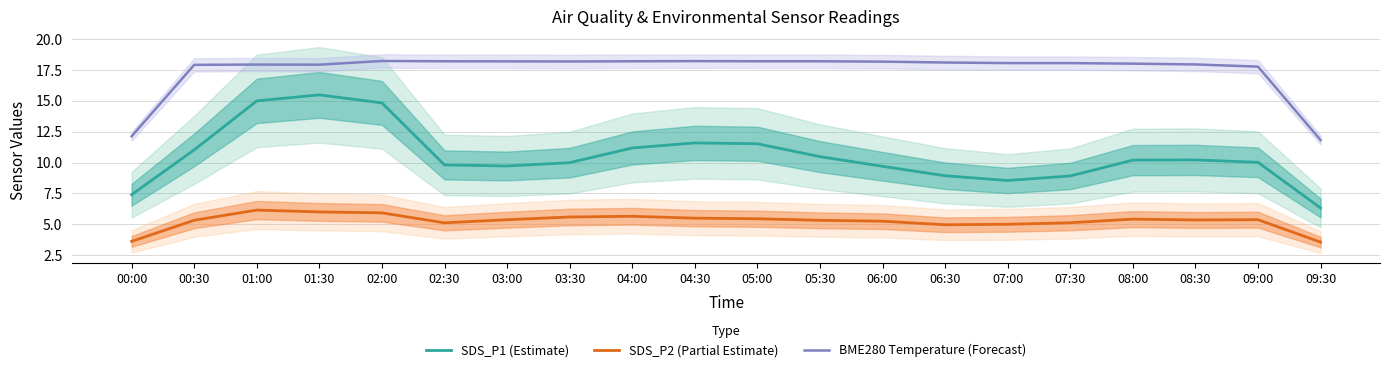

True or false: BME280 Temperature (Forecast) and SDS_P2 (Partial Estimate) intersect in this chart.

False